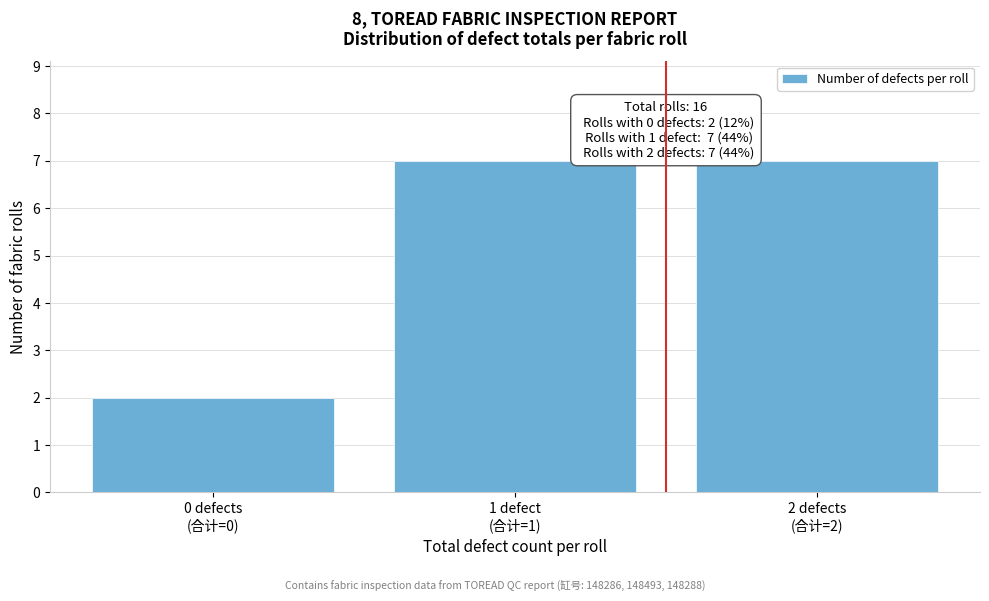

Reading left to right, transcribe all the data shown in this chart.

2	7	7